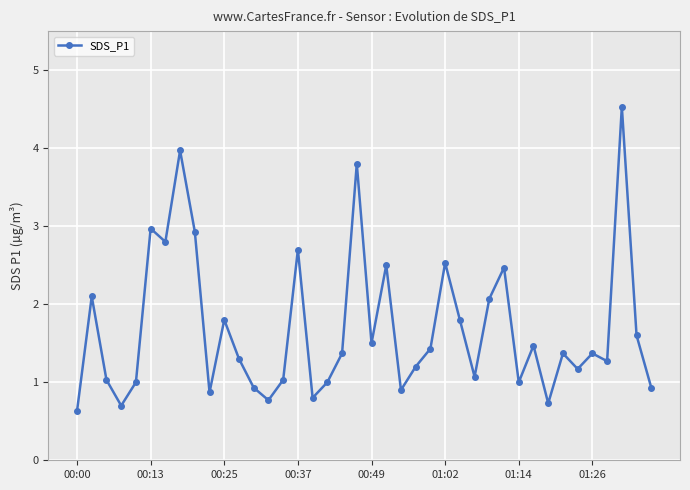

True or false: the data has more than 2 interior local peaks.

True